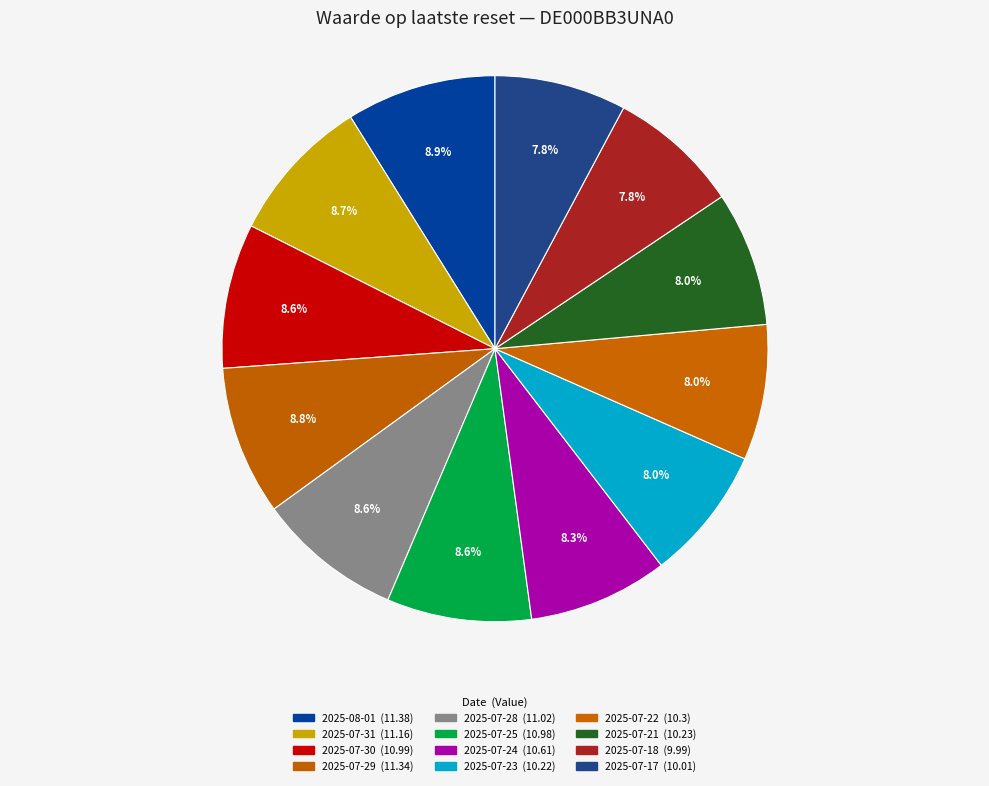

What is the ratio of the value at 2025-07-23 to the value at 2025-07-21?

1.0